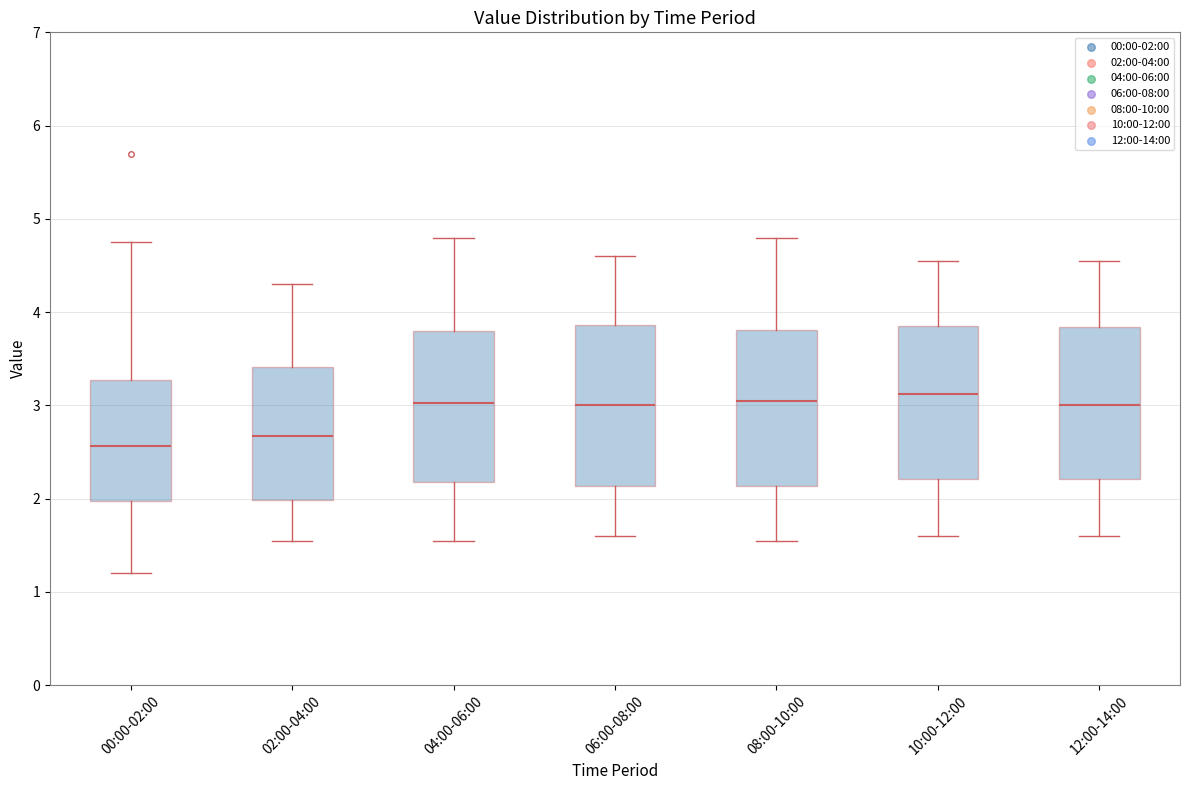

Reading left to right, transcribe this box plot: for each box, give where its median line is, the range the box spans, and where its two whiskers end, as read against the y-axis. The values are not printed on the chart, so give them approximately, as read against the axis.

00:00-02:00: median 2.6, box 2.0 to 3.3, whiskers 1.2 to 4.8
02:00-04:00: median 2.7, box 2.0 to 3.4, whiskers 1.6 to 4.3
04:00-06:00: median 3.0, box 2.2 to 3.8, whiskers 1.6 to 4.8
06:00-08:00: median 3.0, box 2.1 to 3.9, whiskers 1.6 to 4.6
08:00-10:00: median 3.1, box 2.1 to 3.8, whiskers 1.6 to 4.8
10:00-12:00: median 3.1, box 2.2 to 3.9, whiskers 1.6 to 4.6
12:00-14:00: median 3.0, box 2.2 to 3.8, whiskers 1.6 to 4.6